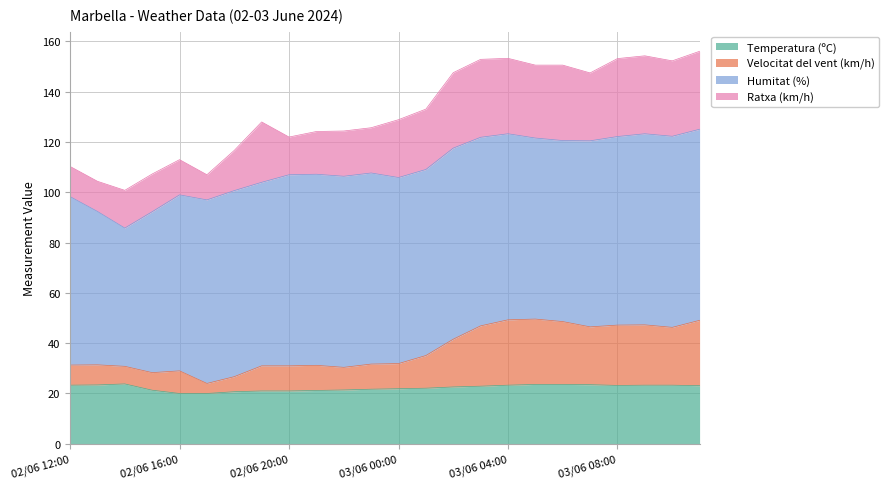

What is the difference between the second highest and second lowest values in the Velocitat del vent (km/h) series?

22.6